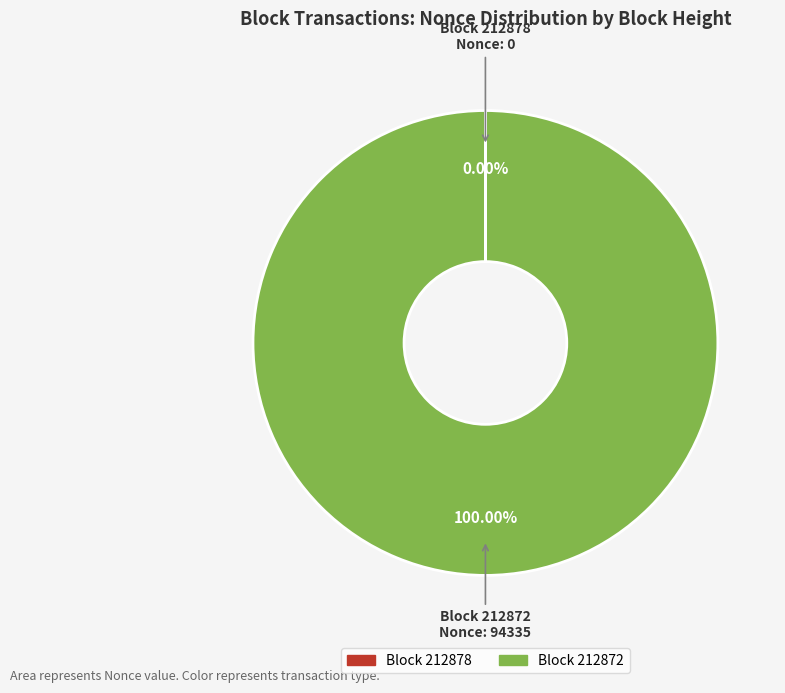

Is there any slice that represents more than half of the pie?

Yes